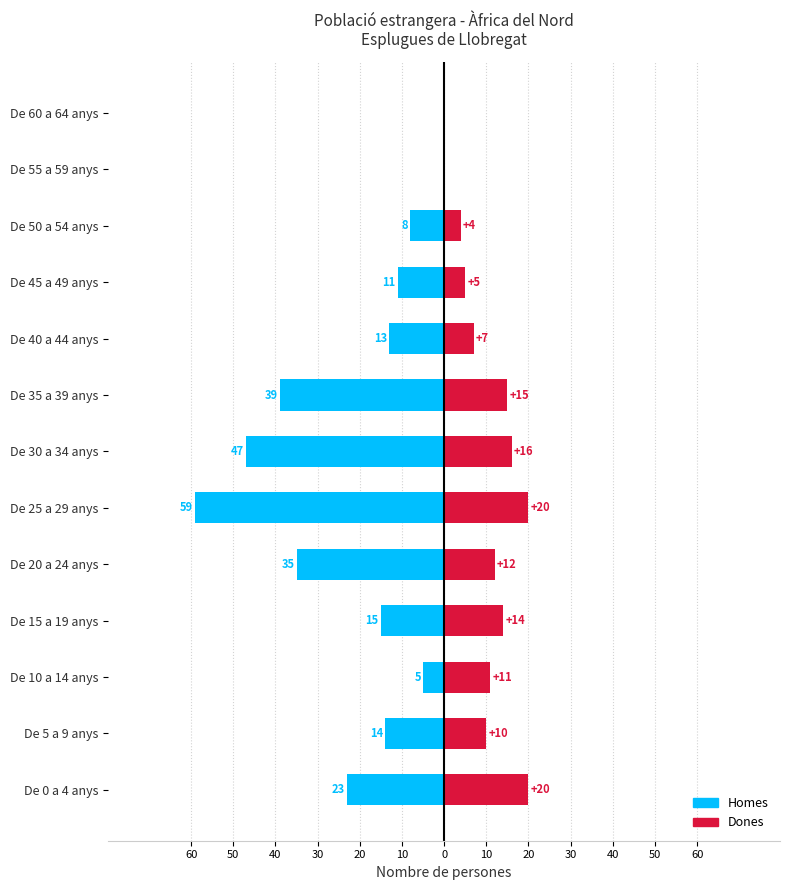

Which has a higher value, De 55 a 59 anys or De 20 a 24 anys?

De 55 a 59 anys